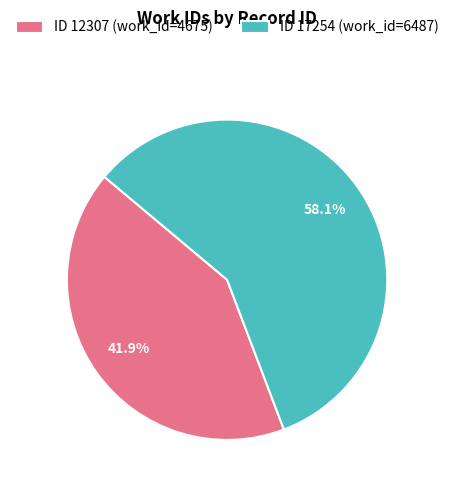

What is the majority slice?

ID 17254 (work_id=6487)